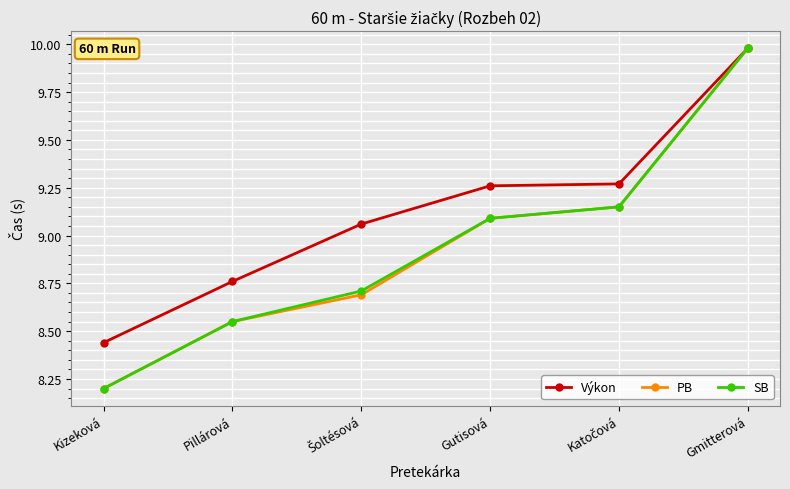

What is the value of the PB point at the 3rd from the left?

8.7